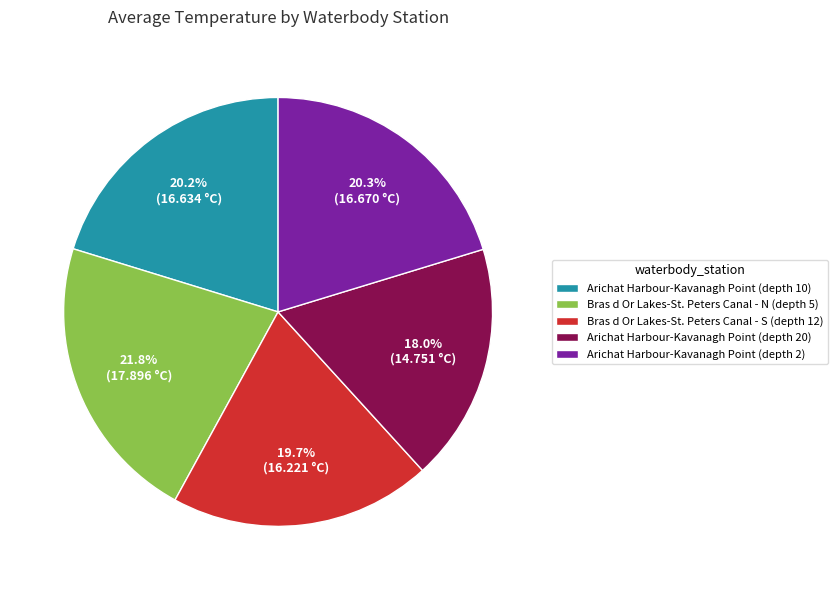

Is there a majority slice in this chart?

No